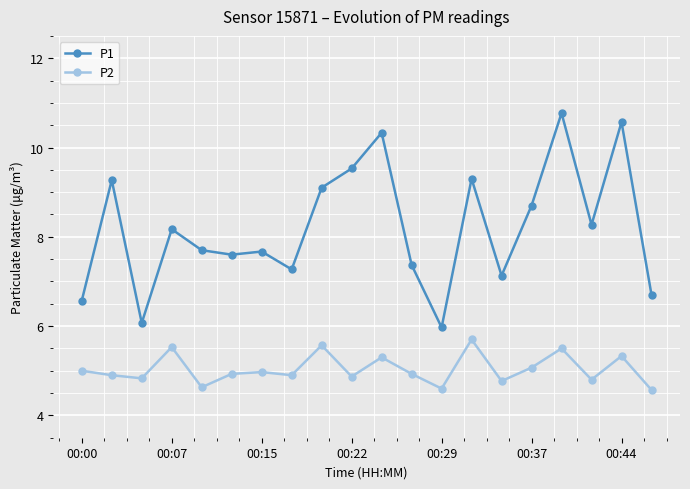

List the series in order of their overall mean, lowest first.

P2, P1